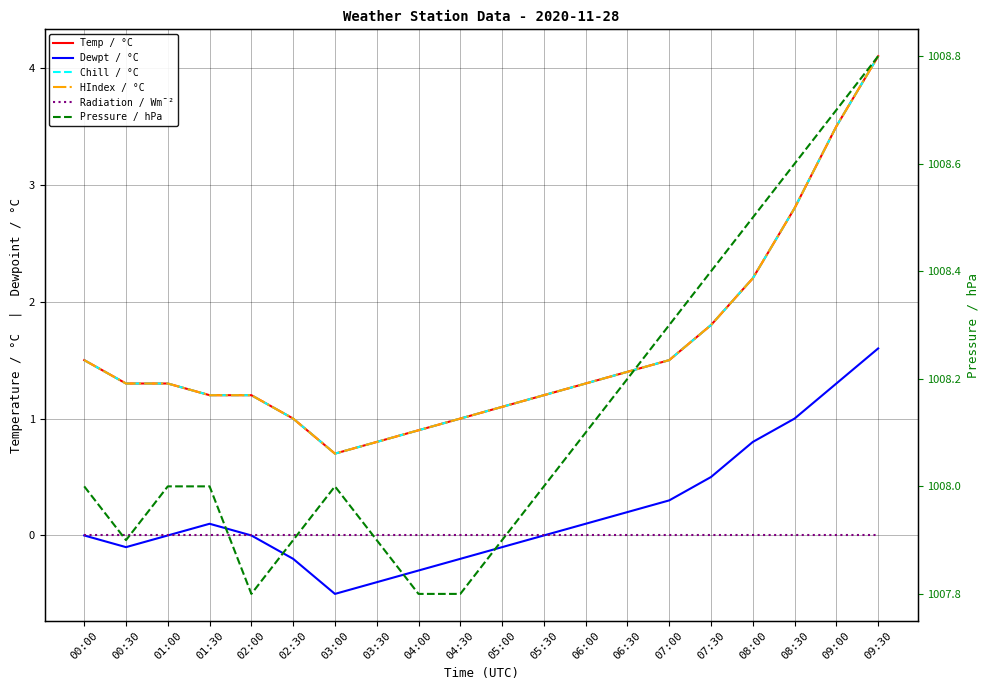

True or false: Radiation / Wm¯² and Chill / °C intersect in this chart.

False